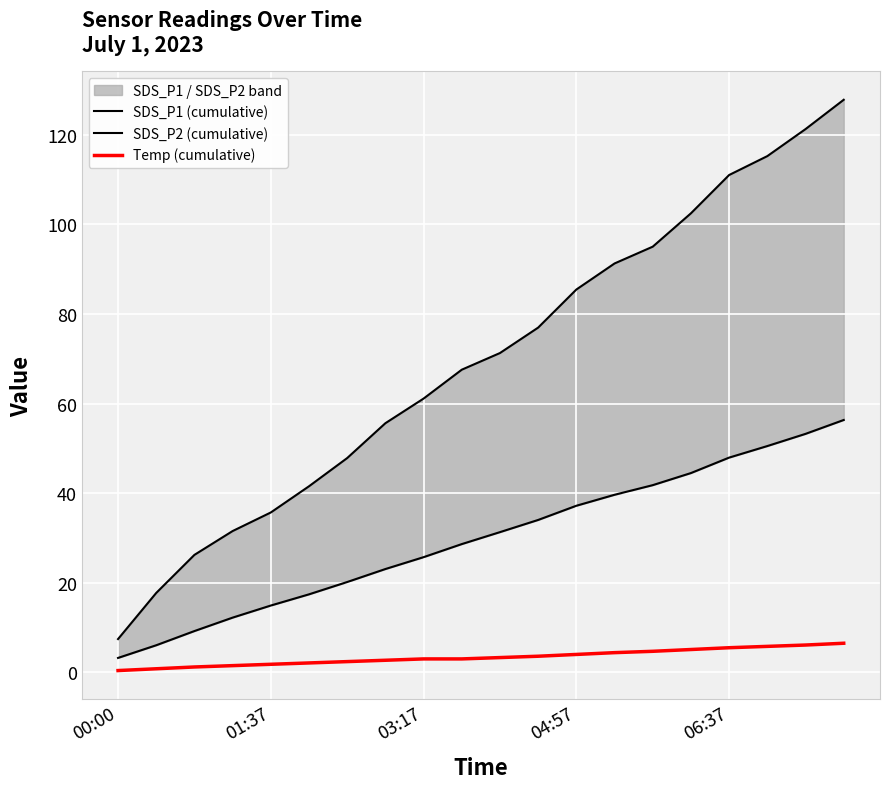

Which category has the highest value across all series?

19